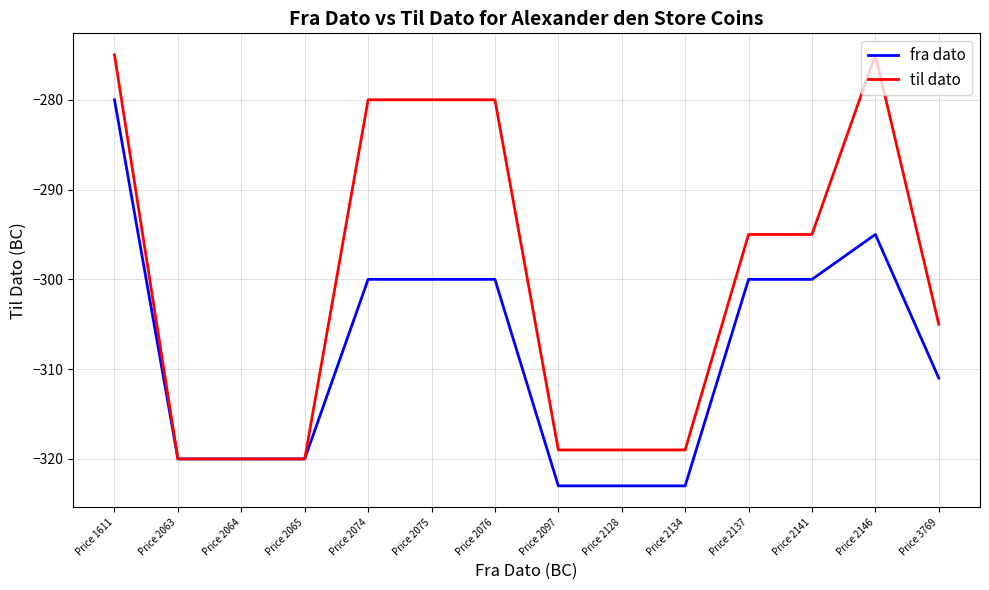

Where does the til dato series first go above -295?

Price 1611